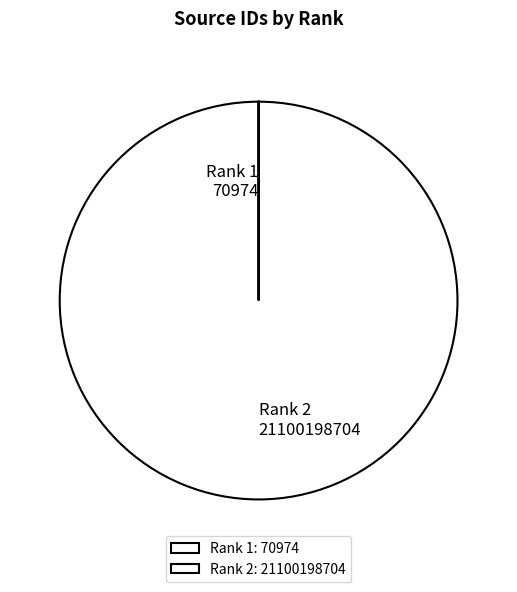

True or false: Rank 2 accounts for 91% of the total.

False